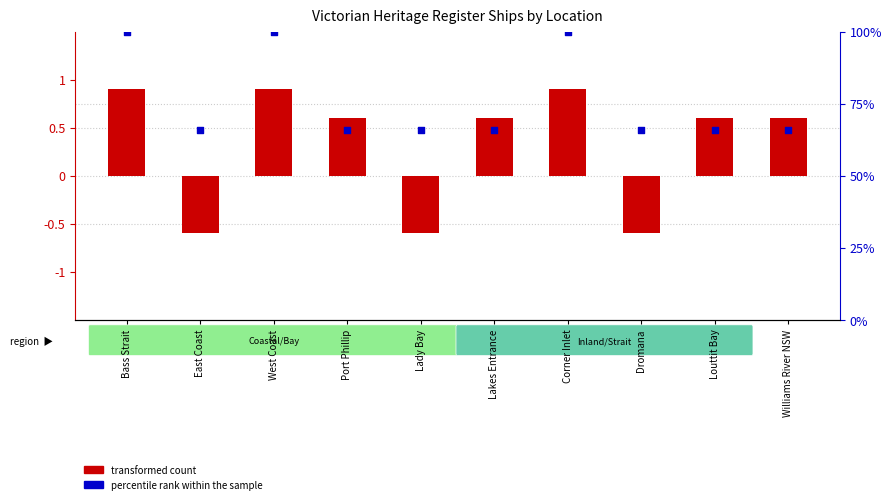

At how many categories does at least one series exceed 30?

10